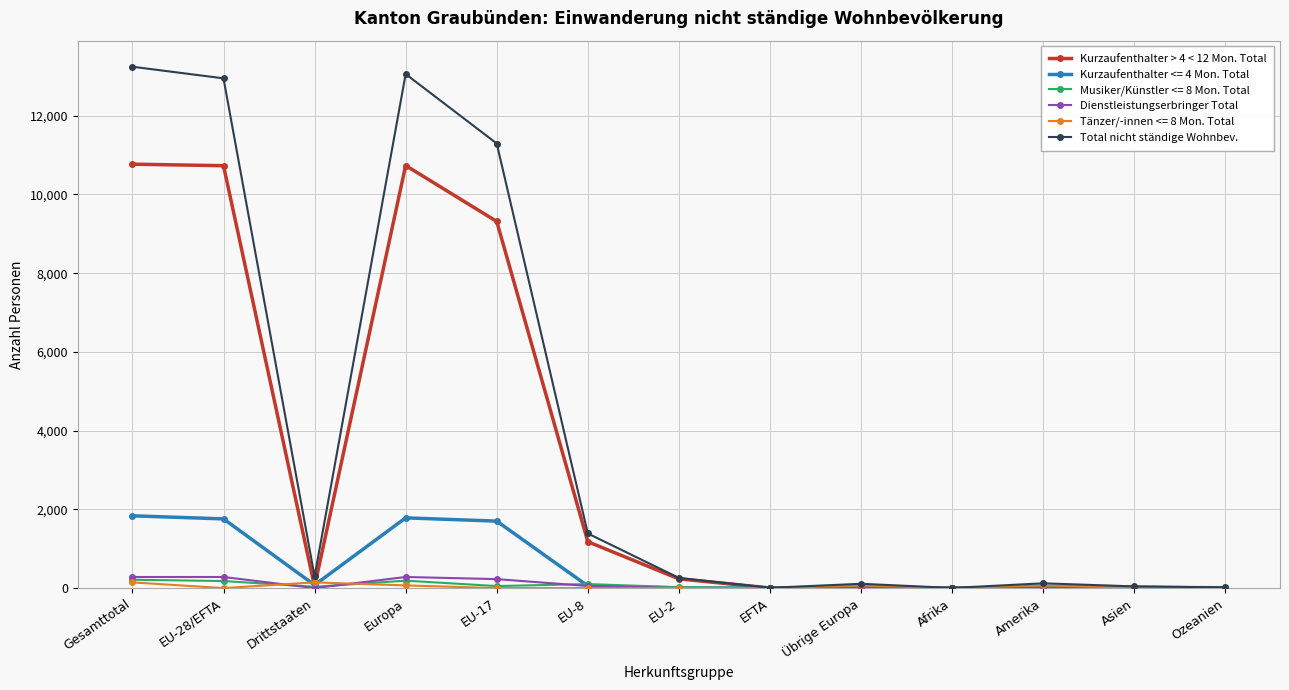

How many data points does each series have?

13